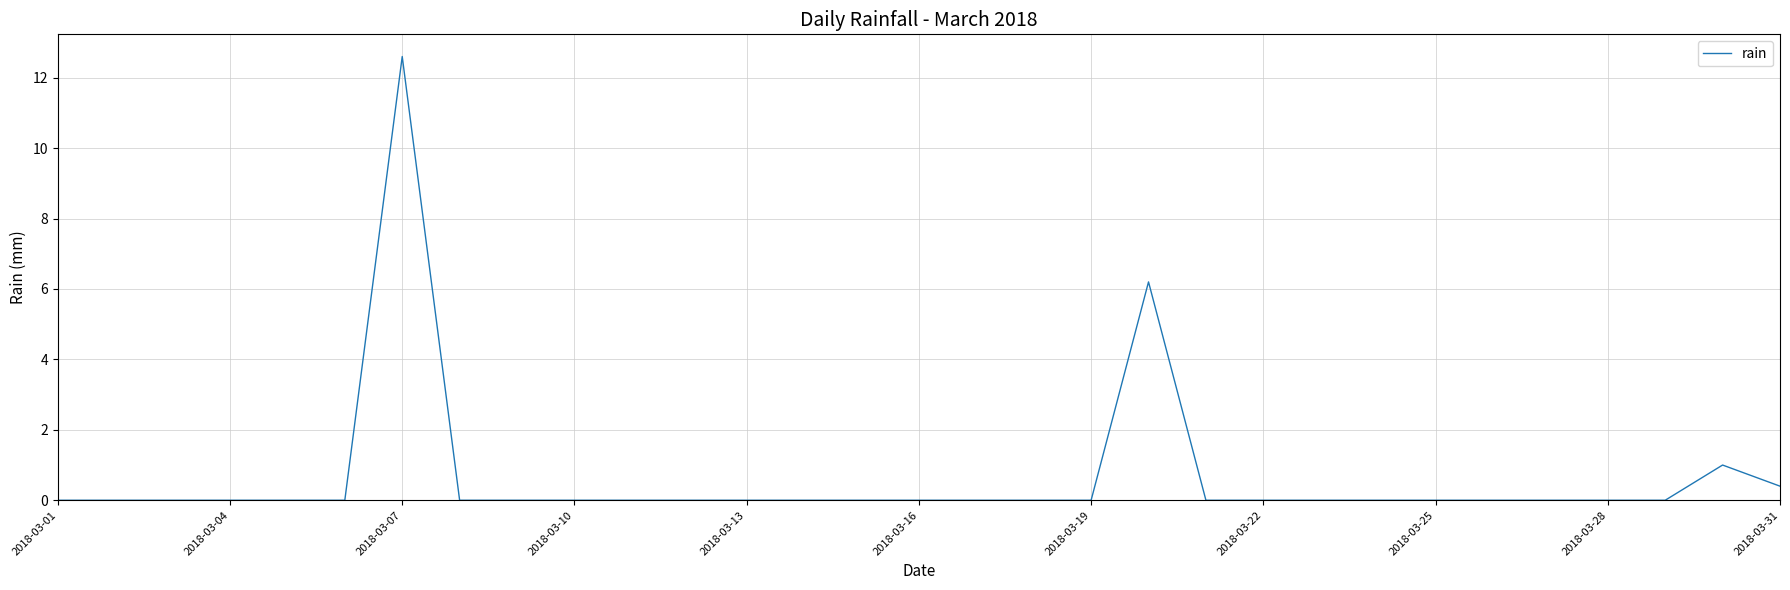

What is the difference between the maximum and minimum values?

12.6